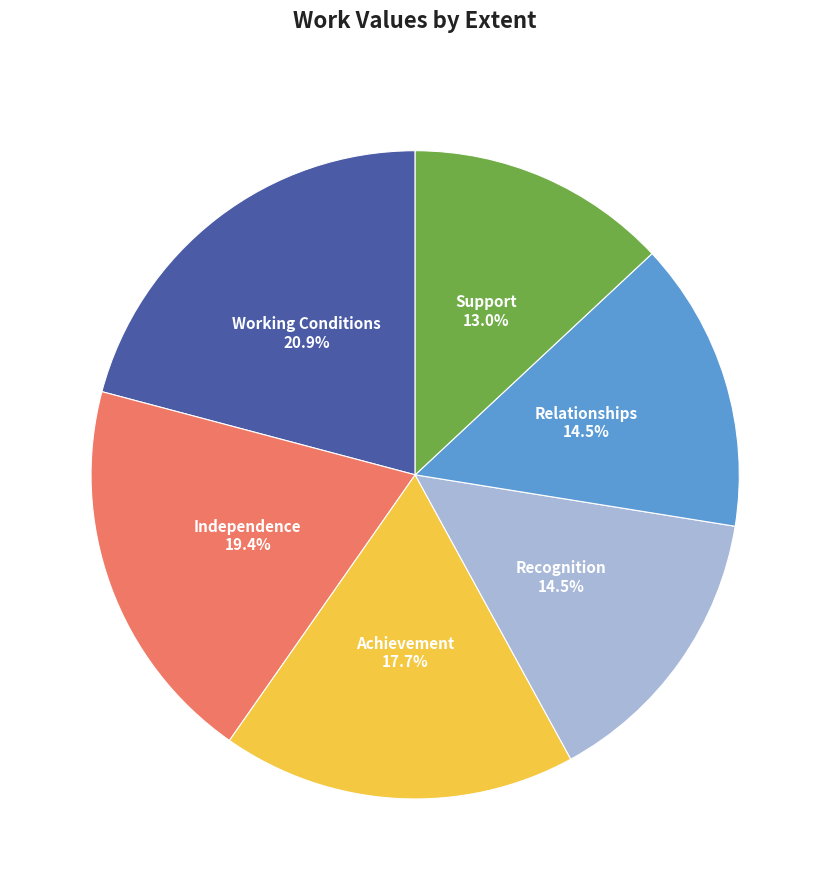

How many slices are in this pie chart?

6